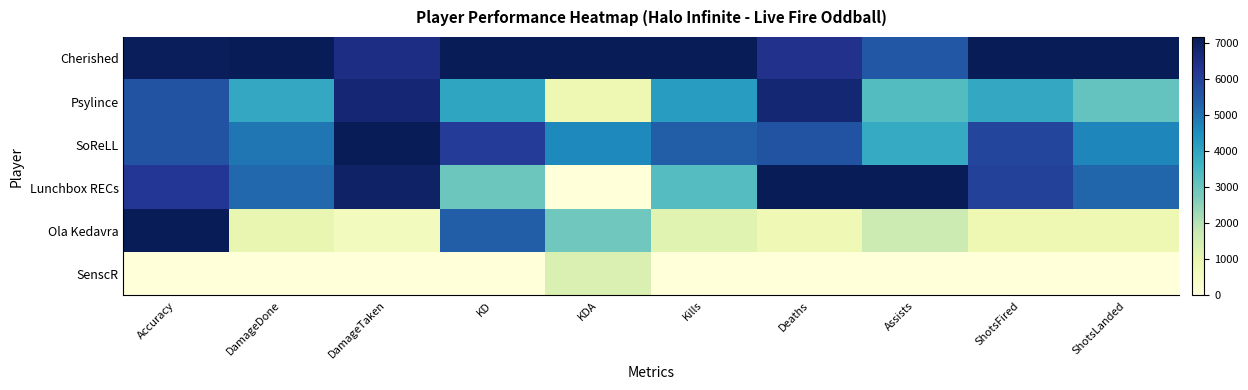

Reading left to right, what are all the values shown in this chart?

Cherished: Accuracy=1.0	DamageDone=1.0	DamageTaken=0.9	KD=1.0	KDA=1.0	Kills=1.0	Deaths=0.9	Assists=0.8	ShotsFired=1.0	ShotsLanded=1.0
Psylince: Accuracy=0.8	DamageDone=0.5	DamageTaken=0.9	KD=0.6	KDA=0.1	Kills=0.6	Deaths=0.9	Assists=0.5	ShotsFired=0.5	ShotsLanded=0.4
SoReLL: Accuracy=0.8	DamageDone=0.7	DamageTaken=1.0	KD=0.8	KDA=0.6	Kills=0.8	Deaths=0.8	Assists=0.5	ShotsFired=0.8	ShotsLanded=0.7
Lunchbox RECs: Accuracy=0.9	DamageDone=0.7	DamageTaken=1.0	KD=0.4	KDA=0.0	Kills=0.5	Deaths=1.0	Assists=1.0	ShotsFired=0.8	ShotsLanded=0.7
Ola Kedavra: Accuracy=1.0	DamageDone=0.1	DamageTaken=0.1	KD=0.8	KDA=0.4	Kills=0.2	Deaths=0.1	Assists=0.2	ShotsFired=0.1	ShotsLanded=0.1
SenscR: Accuracy=0.0	DamageDone=0.0	DamageTaken=0.0	KD=0.0	KDA=0.2	Kills=0.0	Deaths=0.0	Assists=0.0	ShotsFired=0.0	ShotsLanded=0.0